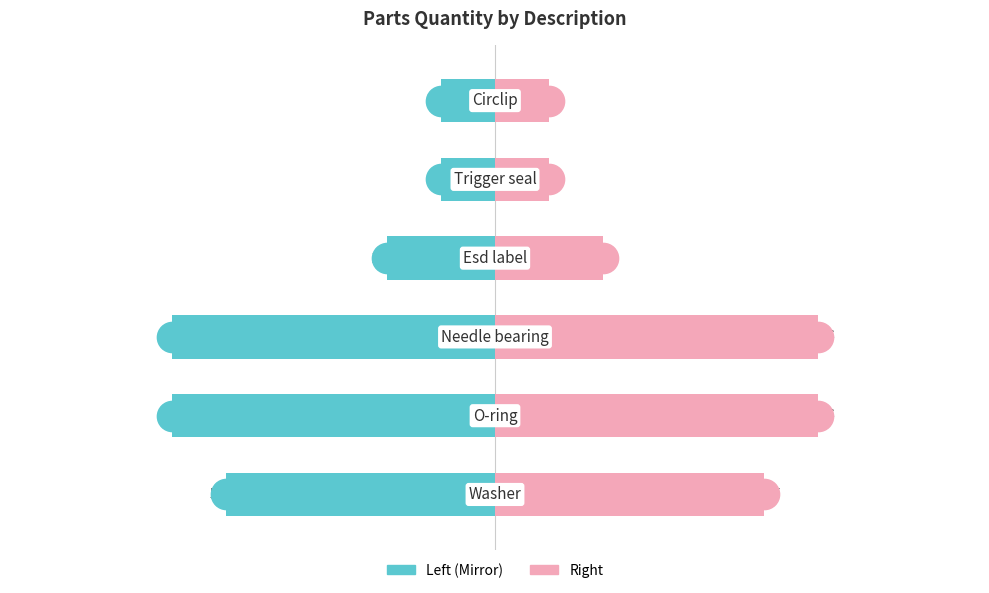

Reading left to right, list all the values displayed in this chart.

Qty (Left): -5	-6	-6	-2	-1	-1
Qty (Right): 5	6	6	2	1	1